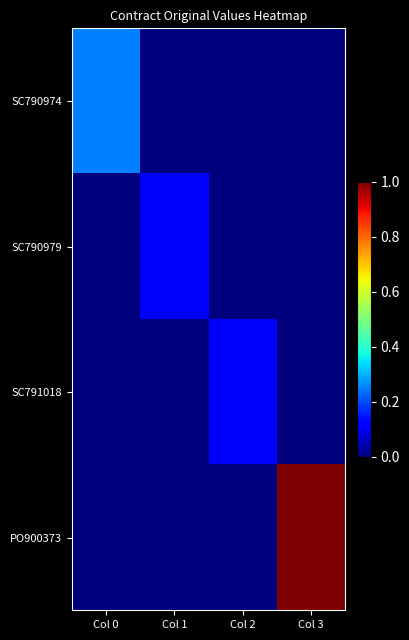

Rank the series by their maximum value, from highest to lowest.

PO900373, SC790974, SC790979, SC791018